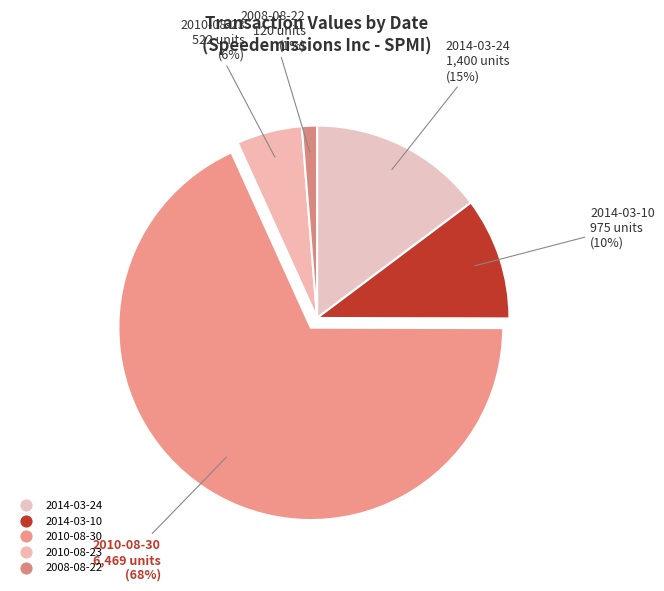

Between 2008-08-22 and 2014-03-10, which is larger?

2014-03-10